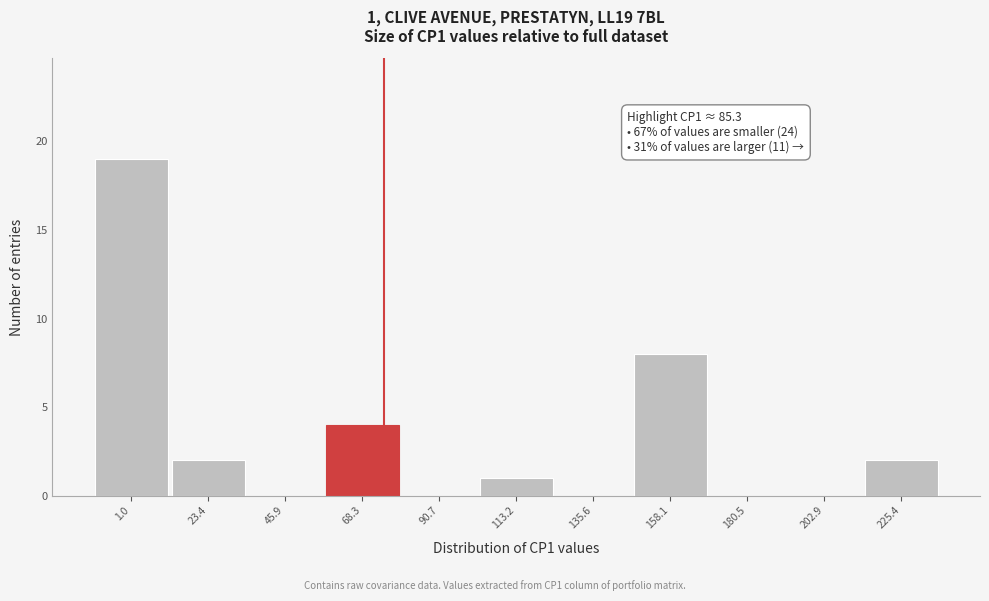

Reading left to right, what are all the values shown in this chart?

1.0=19	23.4=2	45.9=0	68.3=4	90.7=0	113.2=1	135.6=0	158.1=8	180.5=0	202.9=0	225.4=2